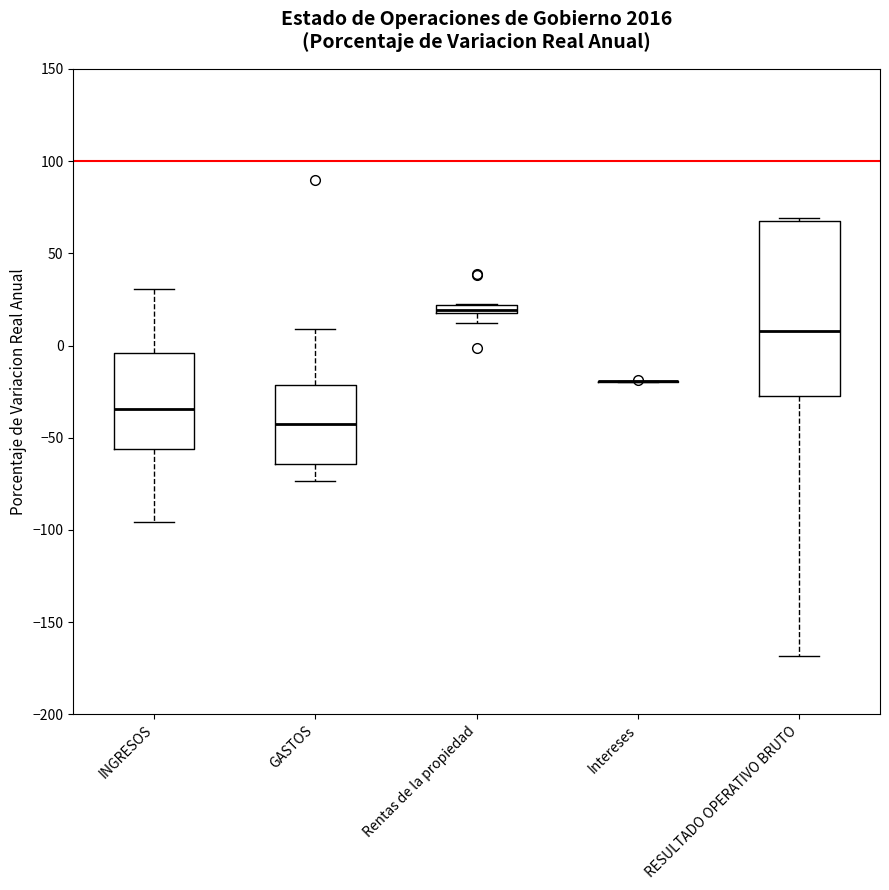

Which box is the tallest, from its lower edge to its upper edge?

RESULTADO OPERATIVO BRUTO